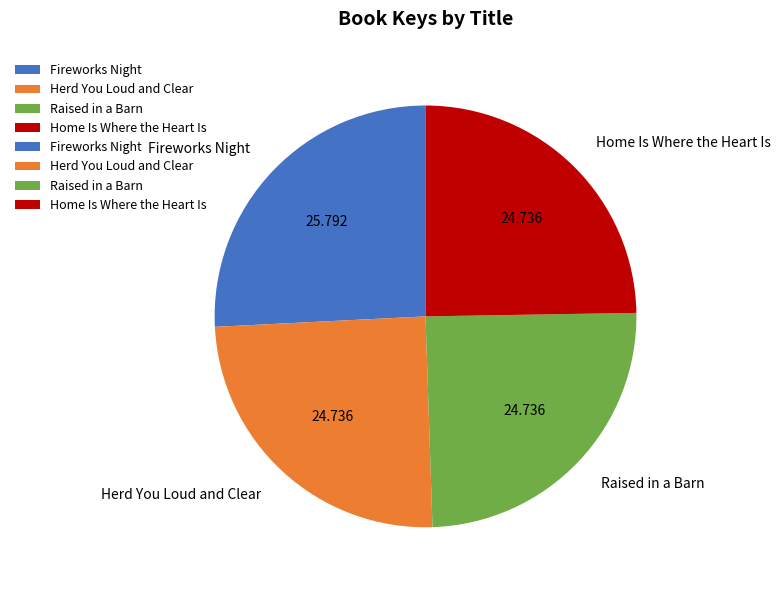

How many slices are in this pie chart?

4